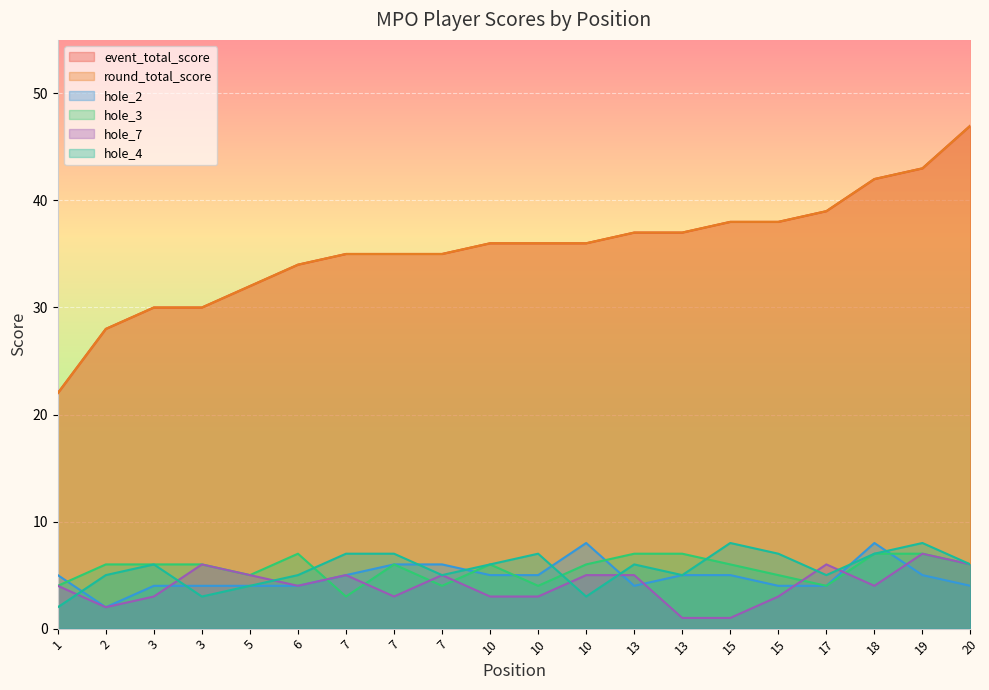

True or false: event_total_score and hole_7 intersect in this chart.

False